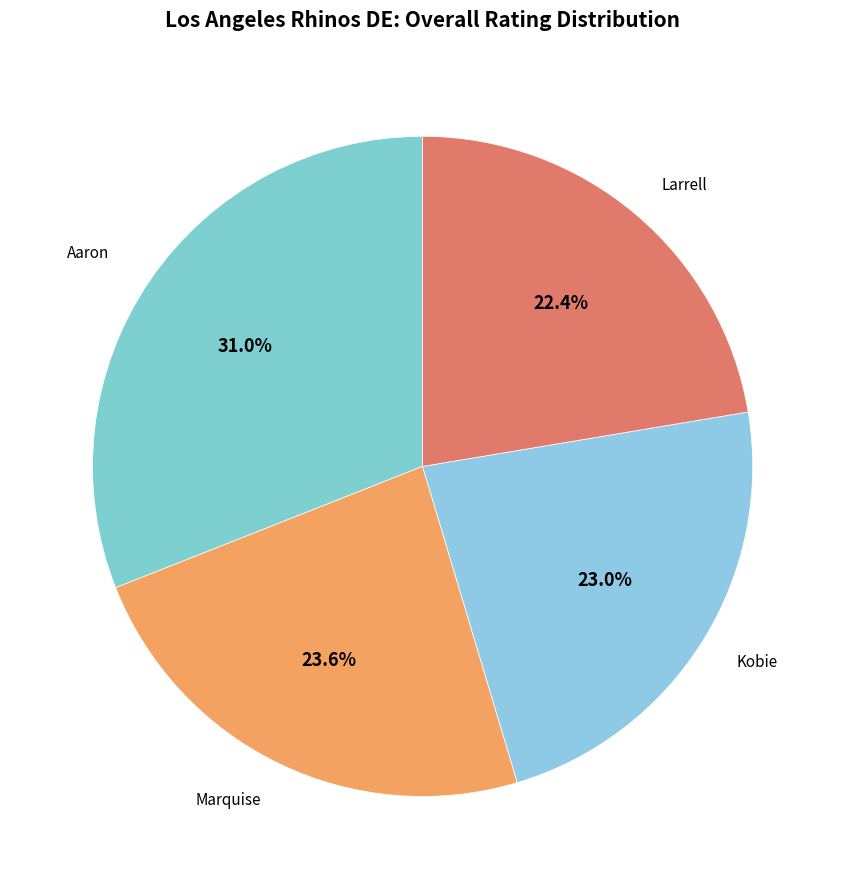

Rank the categories by value from highest to lowest.

Aaron, Marquise, Kobie, Larrell